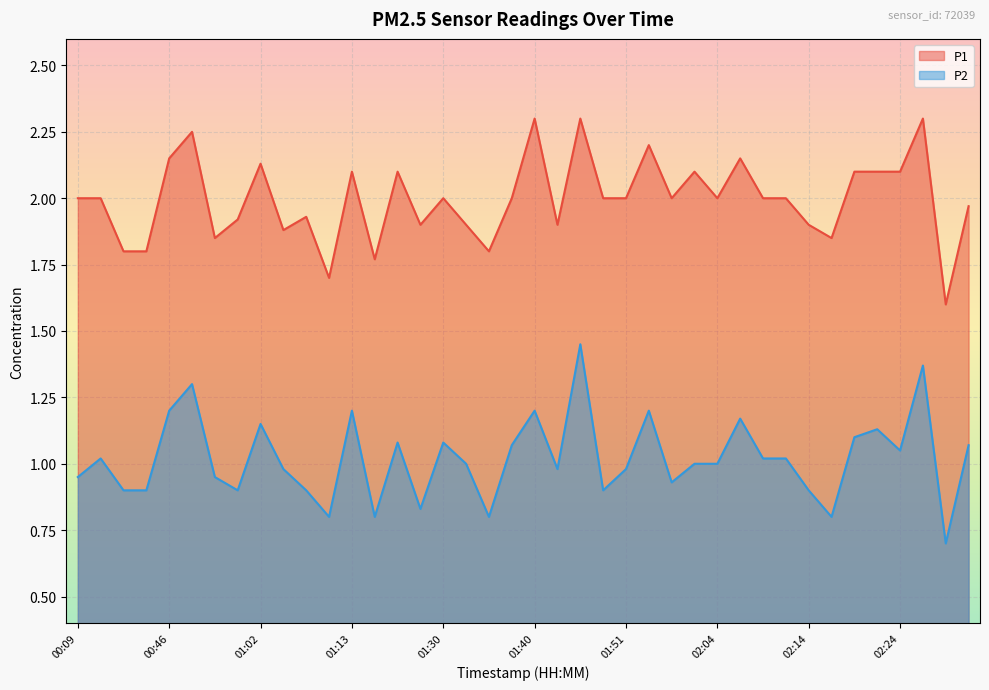

What is the label of the 9th point from the left?

01:02